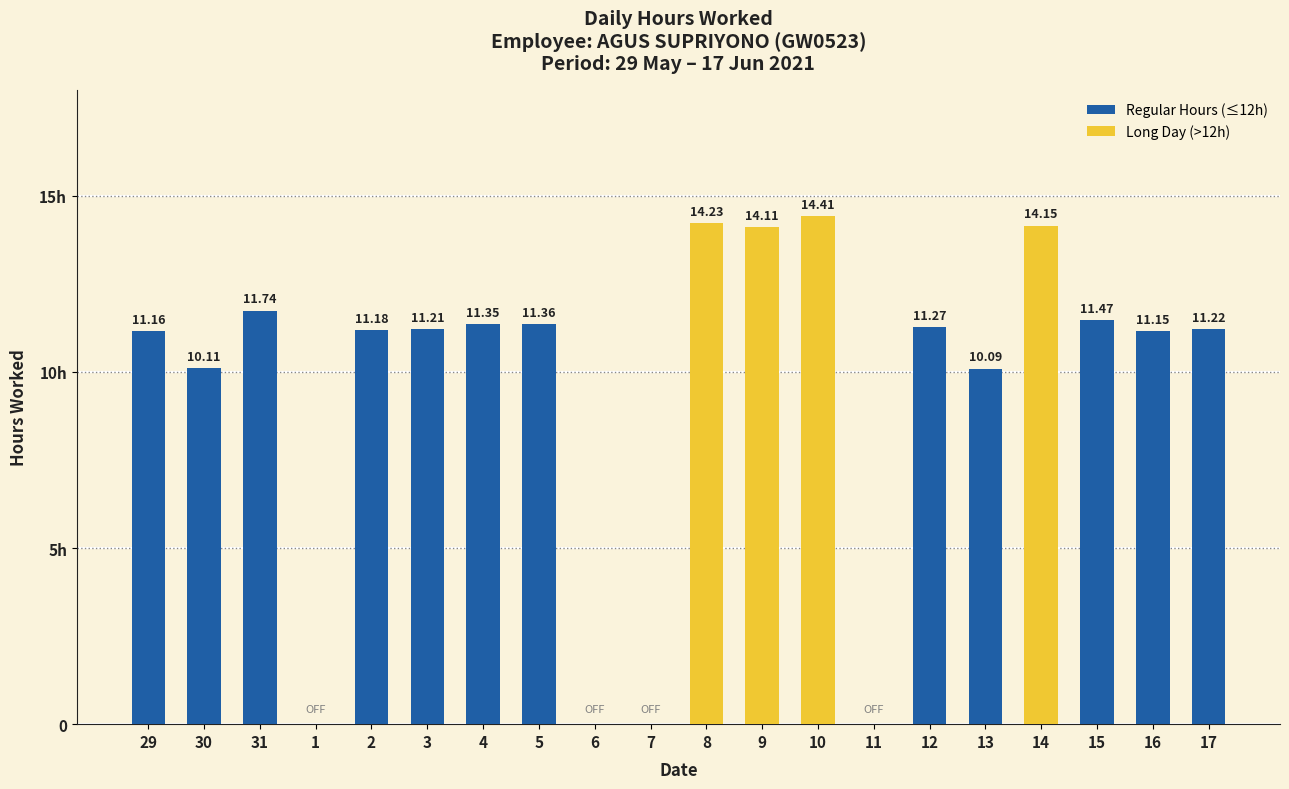

Where does the data first go above 11?

29